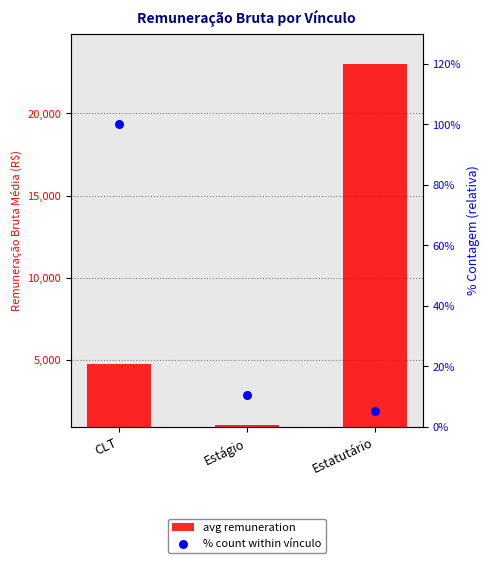

Which series has the largest Y range (max minus min)?

avg remuneration